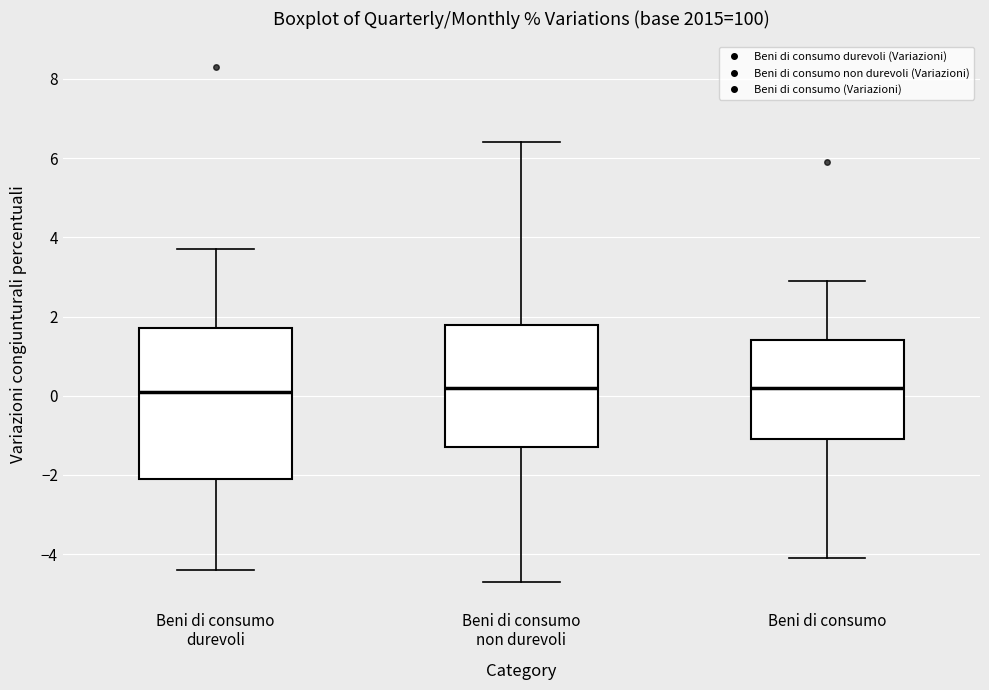

Reading left to right, transcribe this box plot: for each box, give where its median line is, the range the box spans, and where its two whiskers end, as read against the y-axis. The values are not printed on the chart, so give them approximately, as read against the axis.

Beni di consumo durevoli: median 0.2, box -2.0 to 1.8, whiskers -4.4 to 3.8
Beni di consumo non durevoli: median 0.2, box -1.2 to 1.8, whiskers -4.6 to 6.4
Beni di consumo: median 0.2, box -1.0 to 1.4, whiskers -4.0 to 3.0